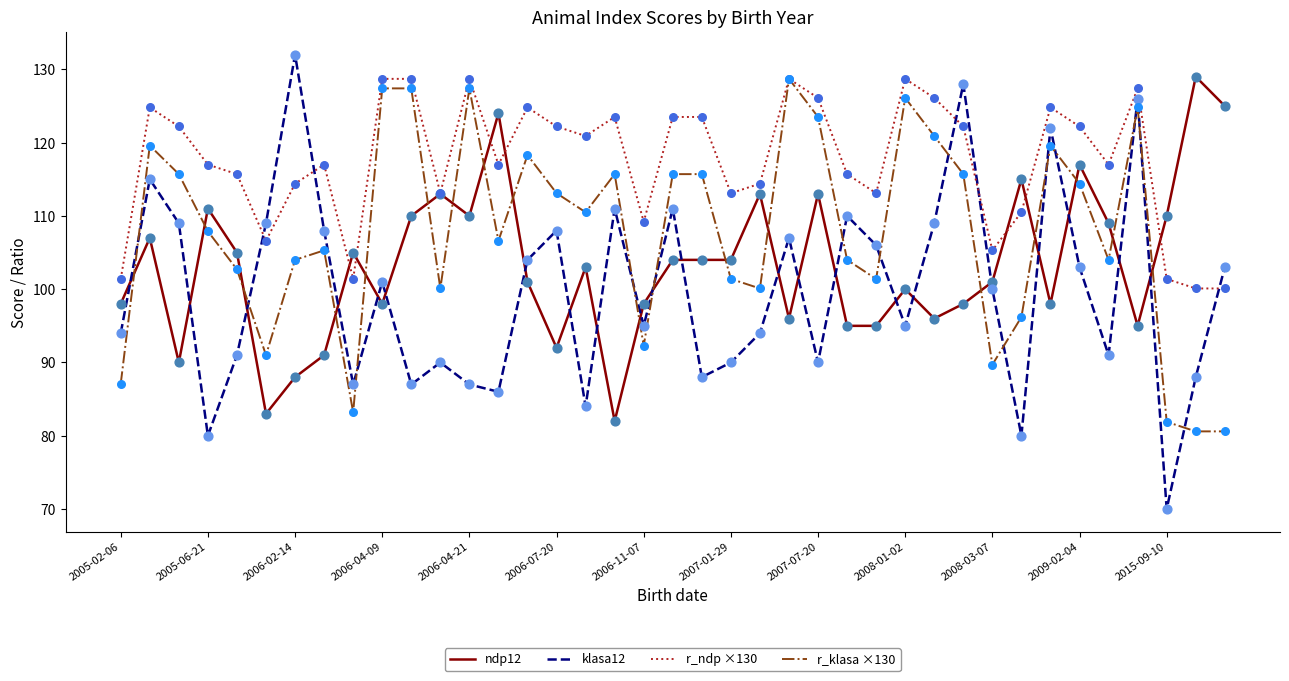

Which series has the largest total across all categories?

r_ndp ×130